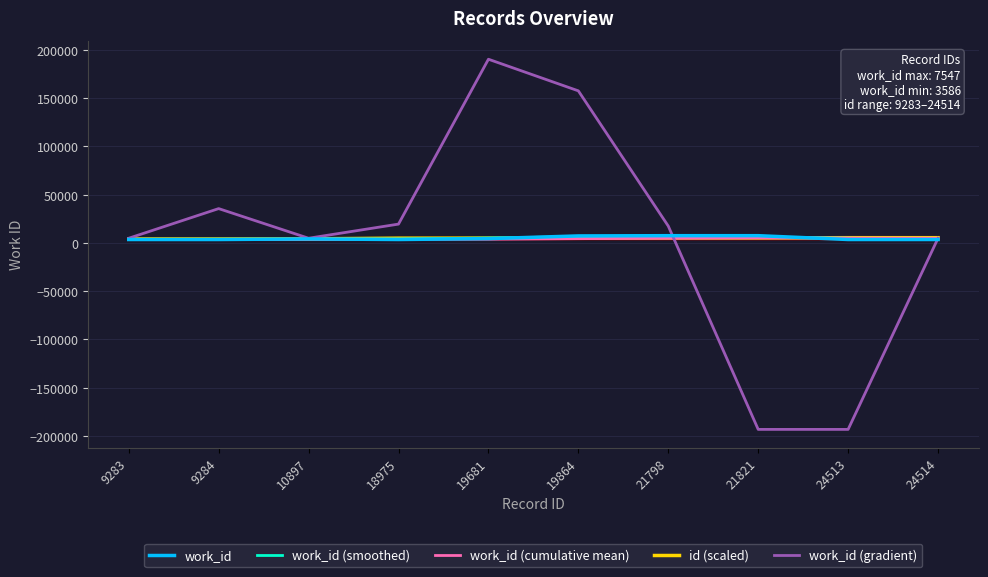

What is the highest value of the id (scaled) series?

5468.3